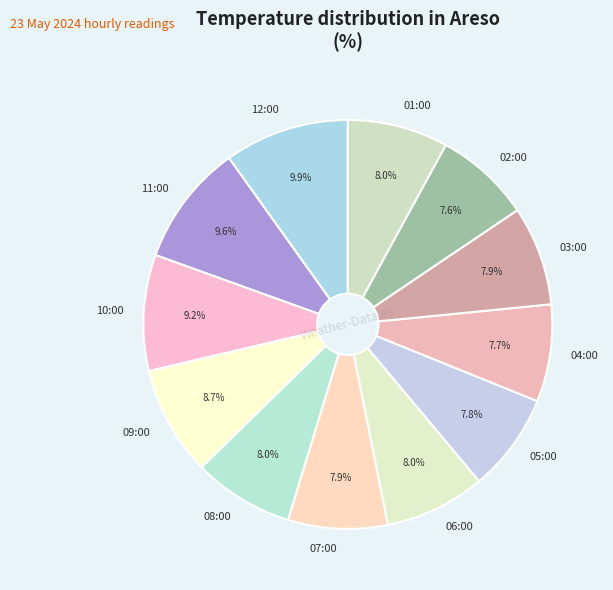

How many segments does this pie chart have?

12